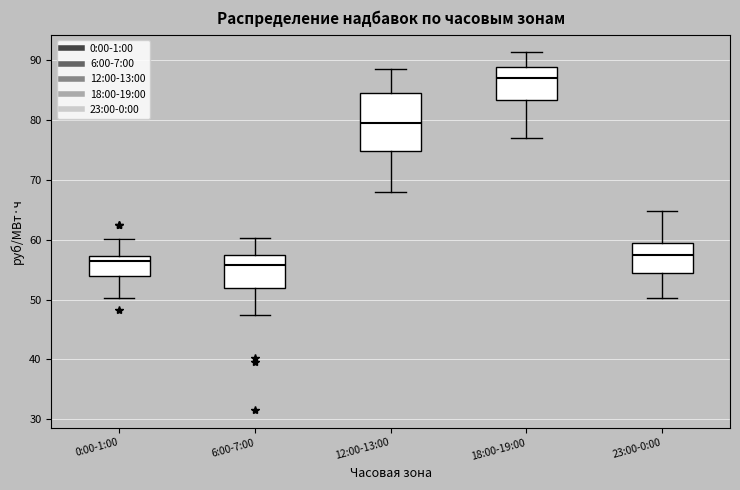

Comparing the boxes themselves (not the whiskers), which one is the tallest?

12:00-13:00